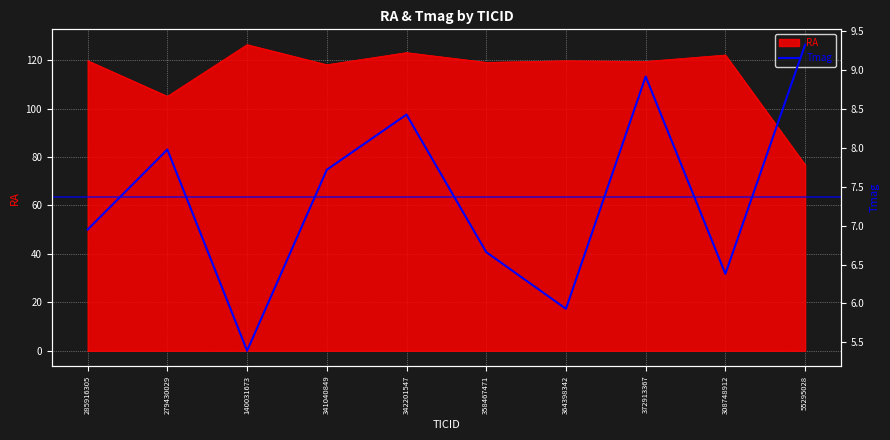

Where does the data first go above 7?

279430029